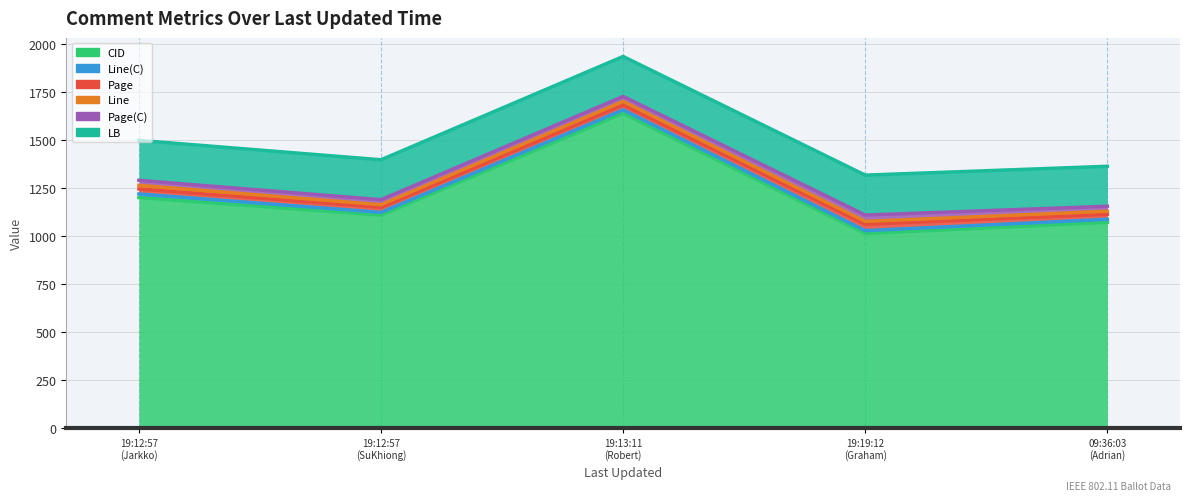

The Line(C) series shows 8 at 2015-03-09 19:19:12. True or false?

False